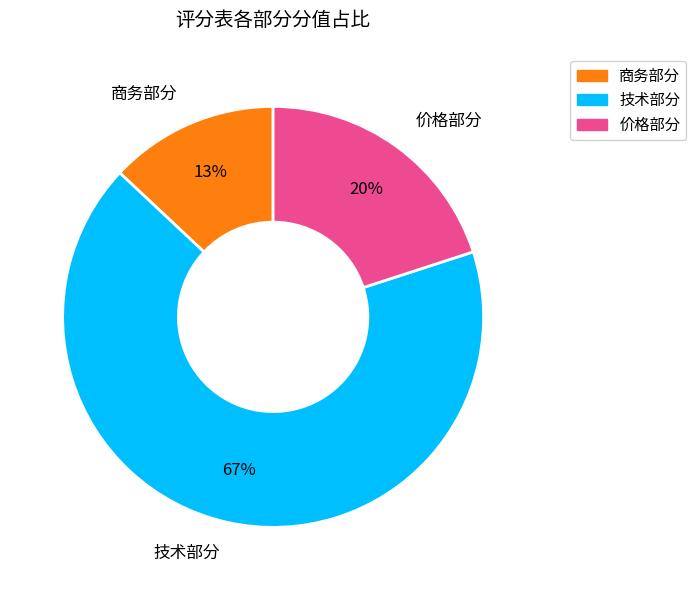

The 价格部分 slice represents 32% of the pie. True or false?

False